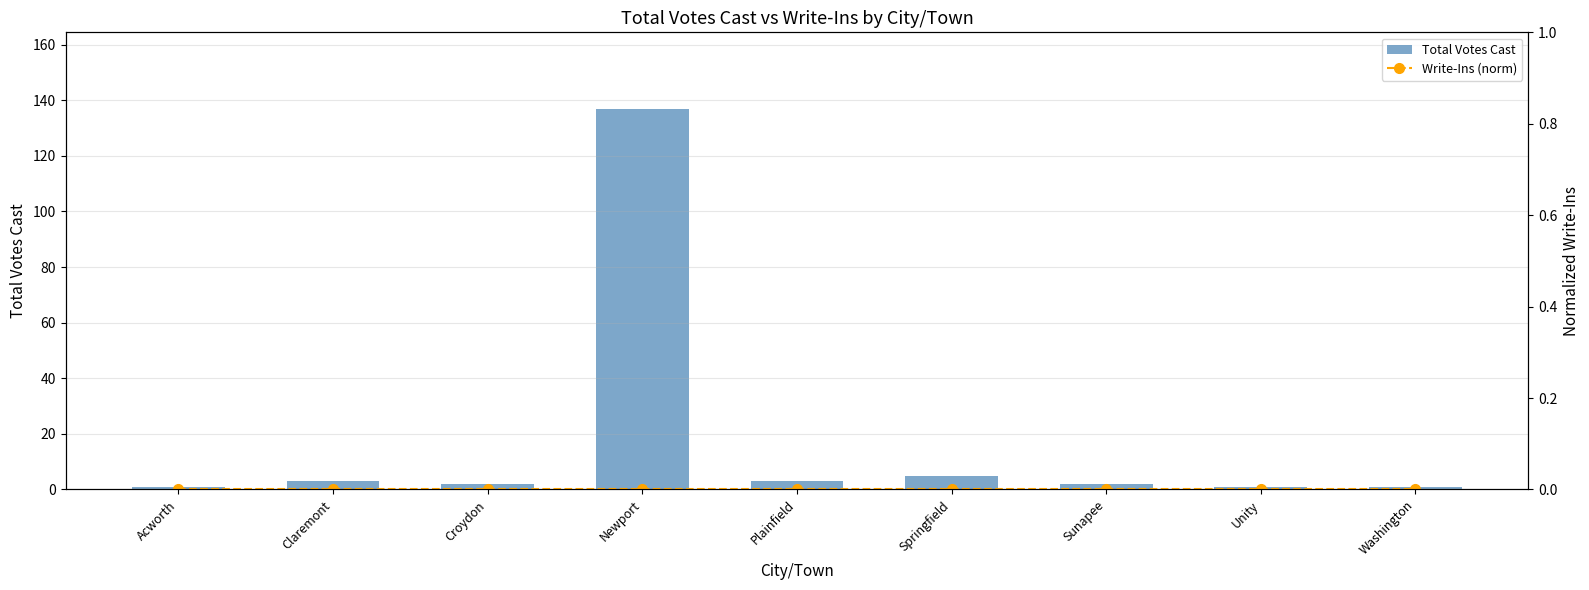

The value of Total Votes Cast at Unity is 0. True or false?

False